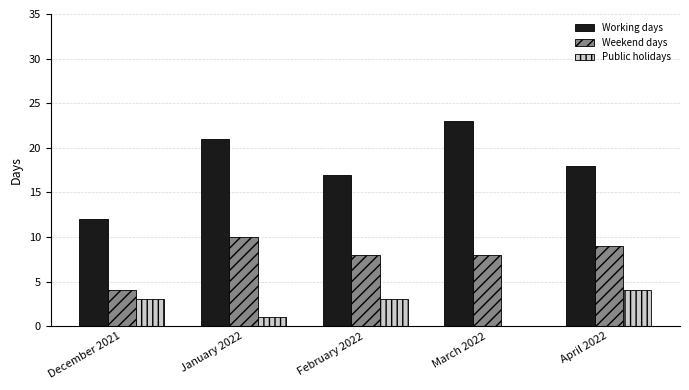

Is the value of Public holidays at February 2022 greater than the value of Weekend days at March 2022?

No